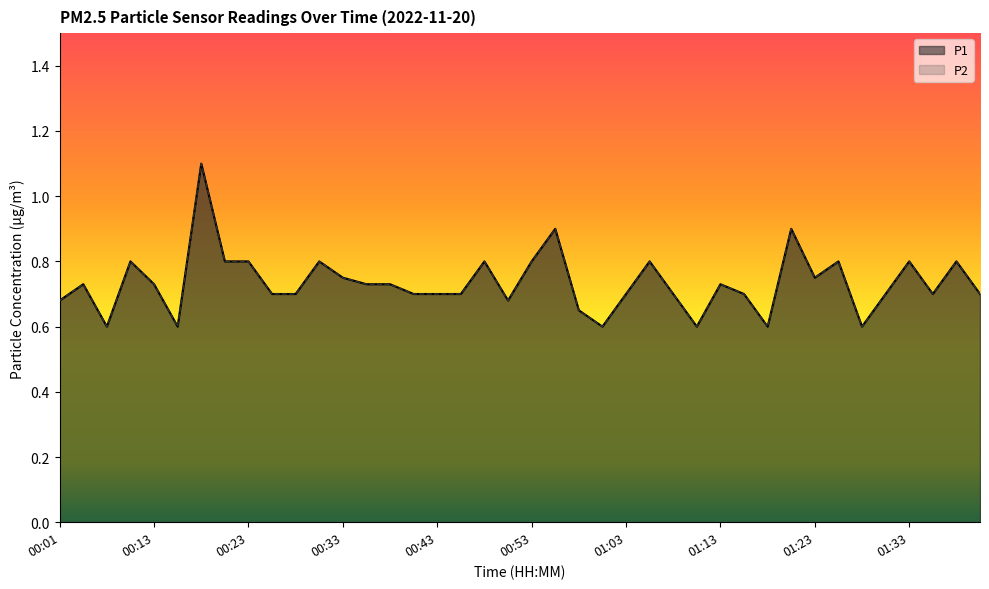

What is the label of the 3rd point from the left?

00:06